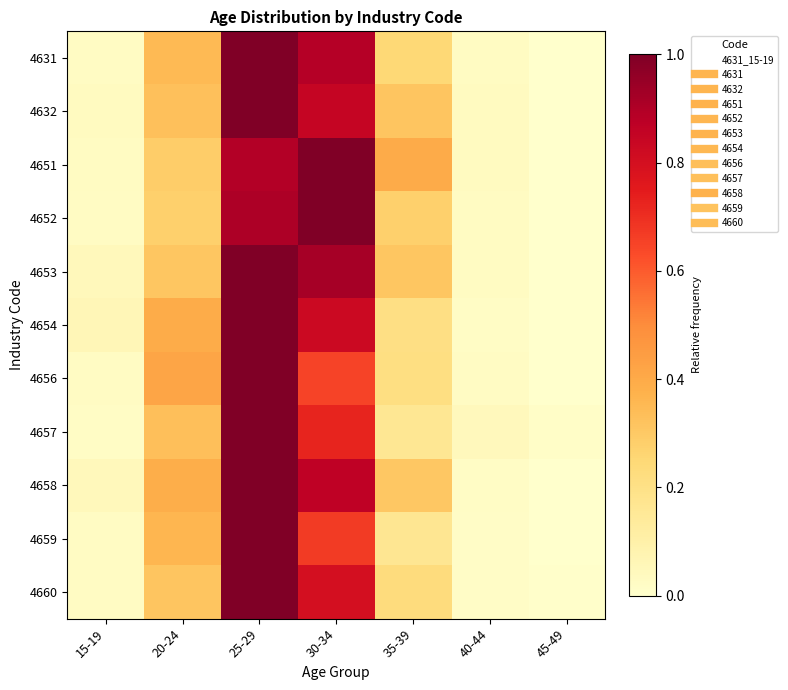

Which category has the highest value across all series?

25-29